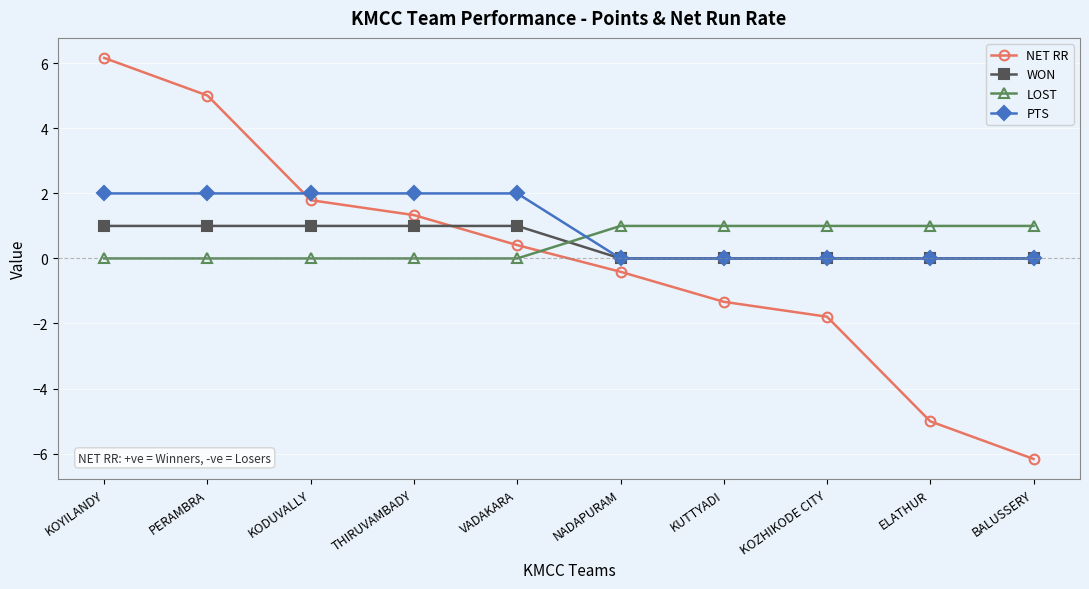

What is the sum of all WON values?

5.0